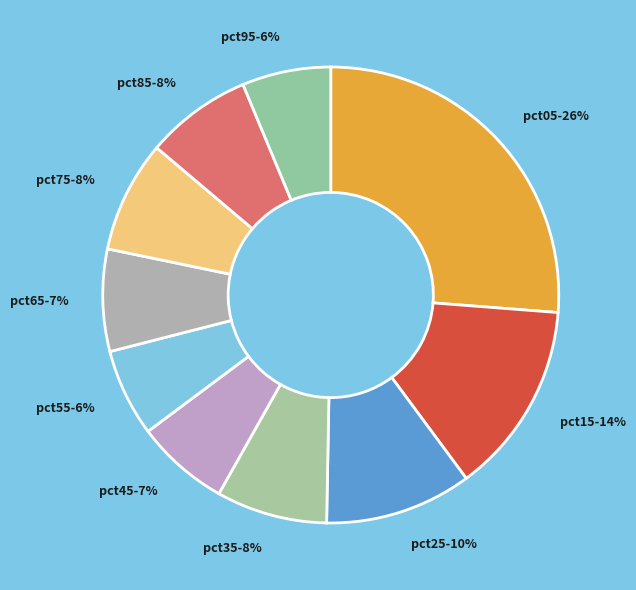

Count the number of slices in the pie.

10